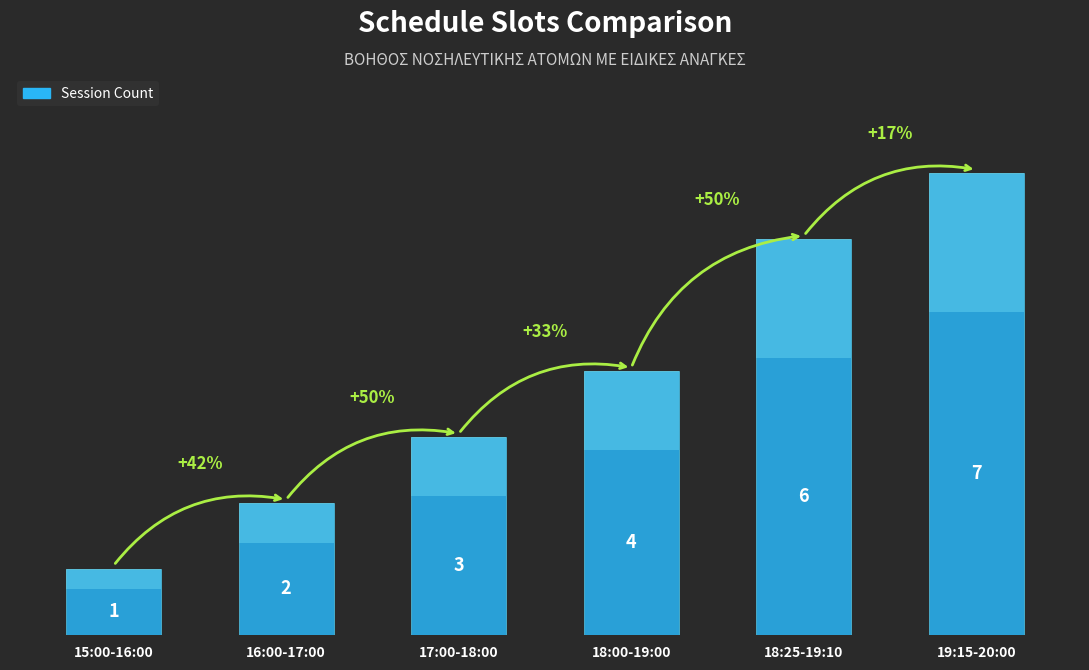

True or false: the data shows 6 at 18:25-19:10.

True